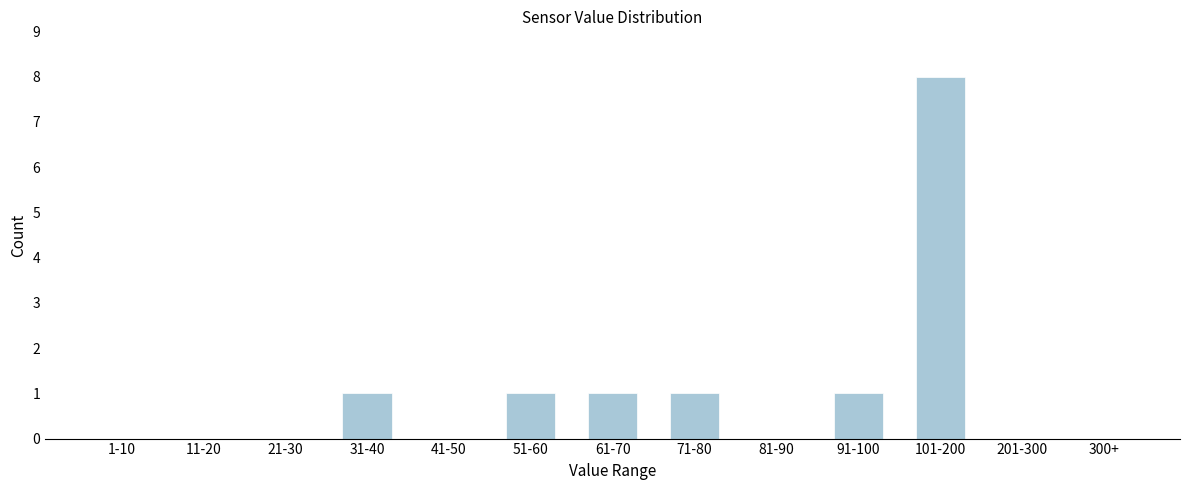

Reading left to right, list all the values displayed in this chart.

1-10=0	11-20=0	21-30=0	31-40=1	41-50=0	51-60=1	61-70=1	71-80=1	81-90=0	91-100=1	101-200=8	201-300=0	300+=0